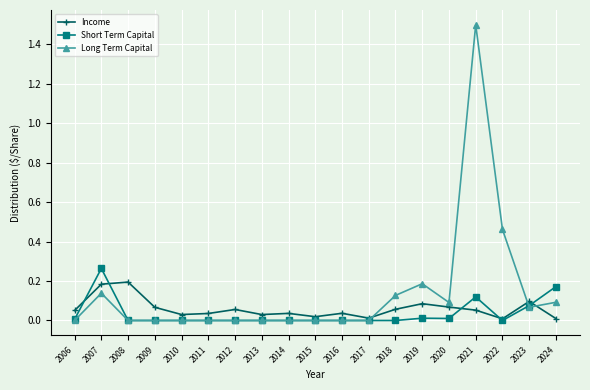

At which label does Long Term Capital reach its peak?

2021